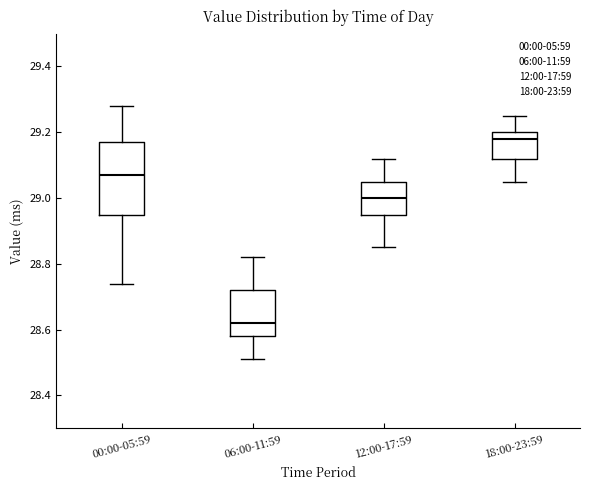

Reading left to right, read every box against the y-axis: the position of its median line, the range the box covers, and the ends of its whiskers. The values are not printed on the chart, so give them approximately, as read against the axis.

00:00-05:59: median 29.08, box 28.96 to 29.18, whiskers 28.74 to 29.28
06:00-11:59: median 28.62, box 28.58 to 28.72, whiskers 28.52 to 28.82
12:00-17:59: median 29.00, box 28.96 to 29.06, whiskers 28.86 to 29.12
18:00-23:59: median 29.18, box 29.12 to 29.20, whiskers 29.06 to 29.26